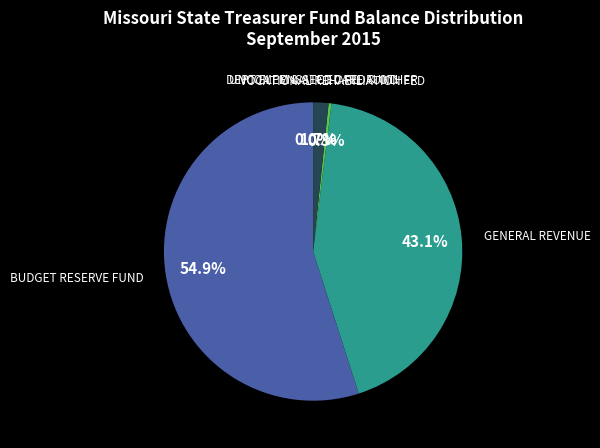

Does any single category account for the majority?

Yes